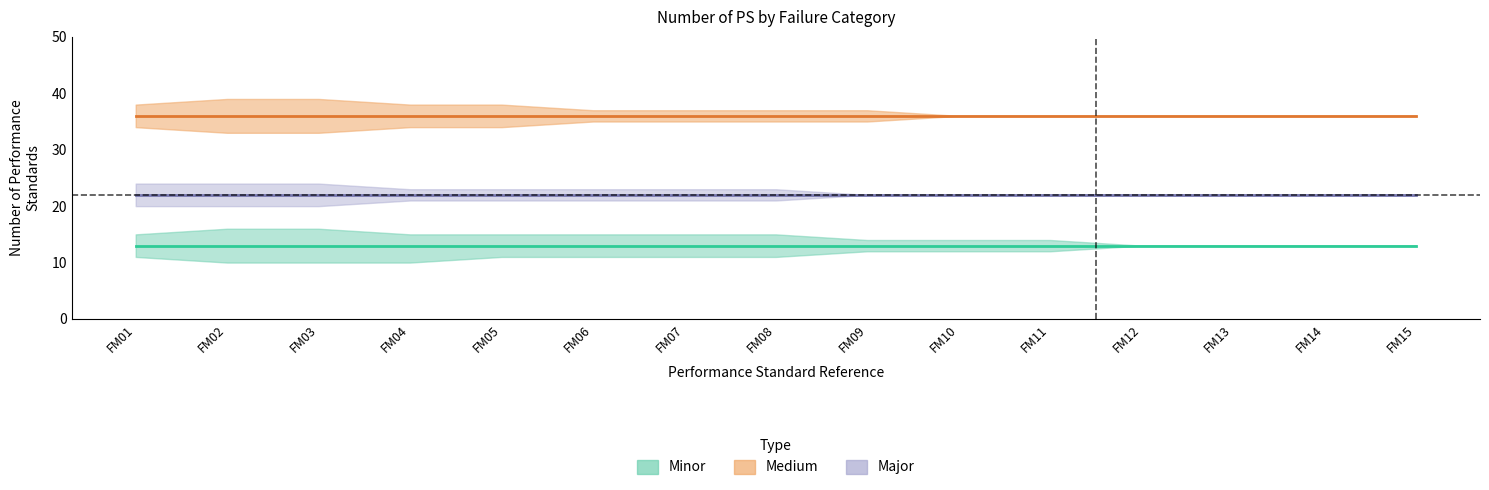

Rank the series by their maximum value, from lowest to highest.

Minor, Major, Medium